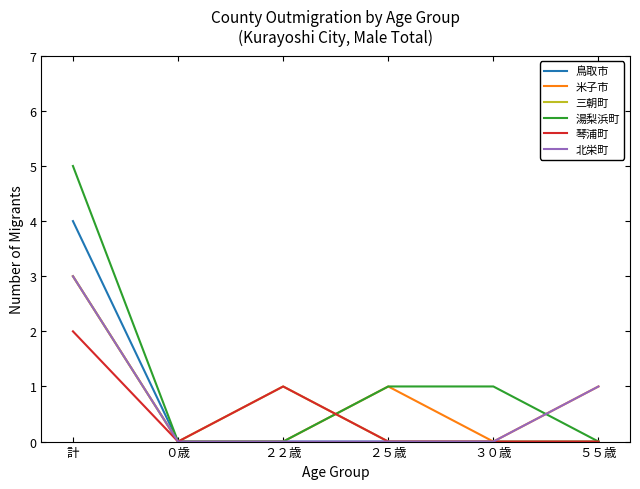

Which series has the largest range (max minus min)?

湯梨浜町